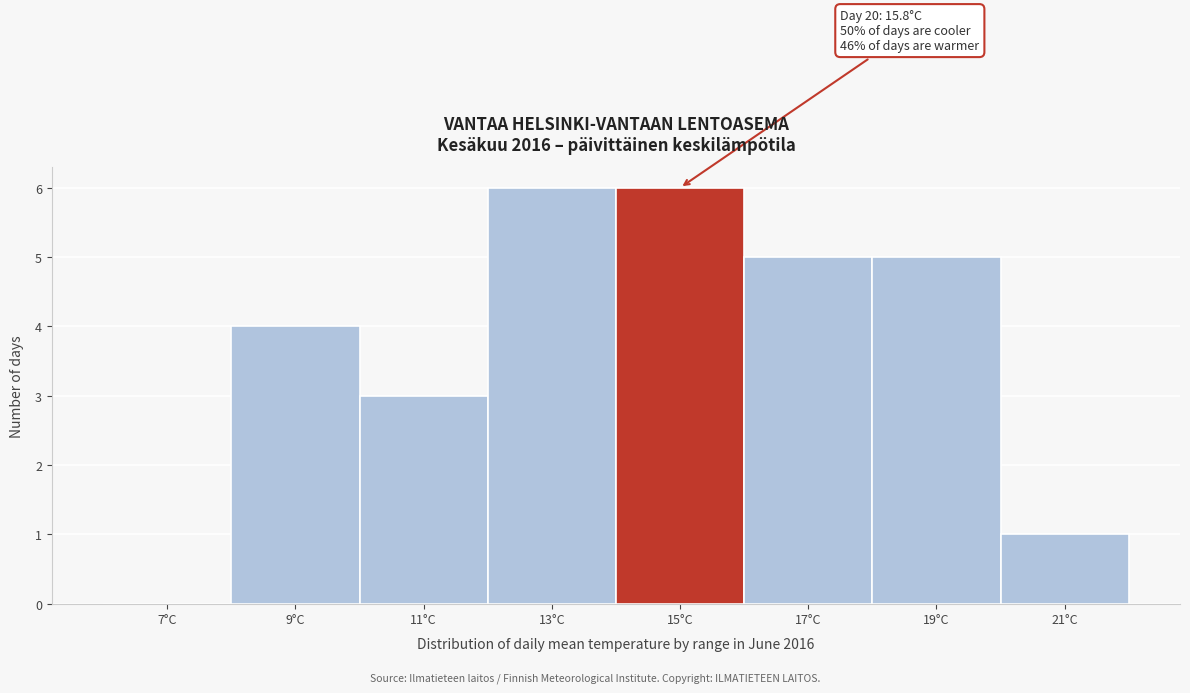

Reading left to right, transcribe all the data shown in this chart.

7°C=0	9°C=4	11°C=3	13°C=6	15°C=6	17°C=5	19°C=5	21°C=1